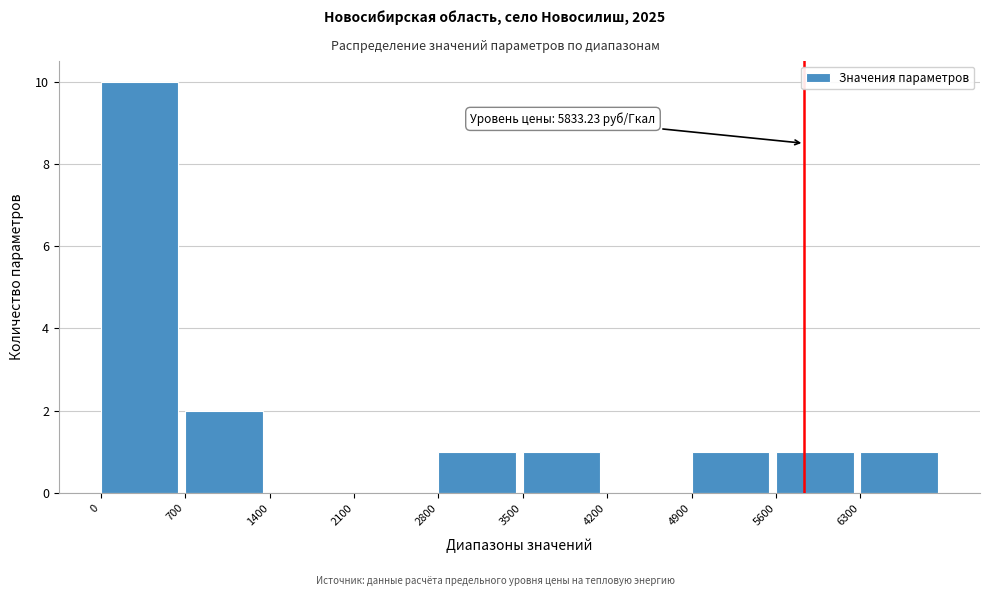

Over which range of the x-axis is the bar tallest?

0 to 700